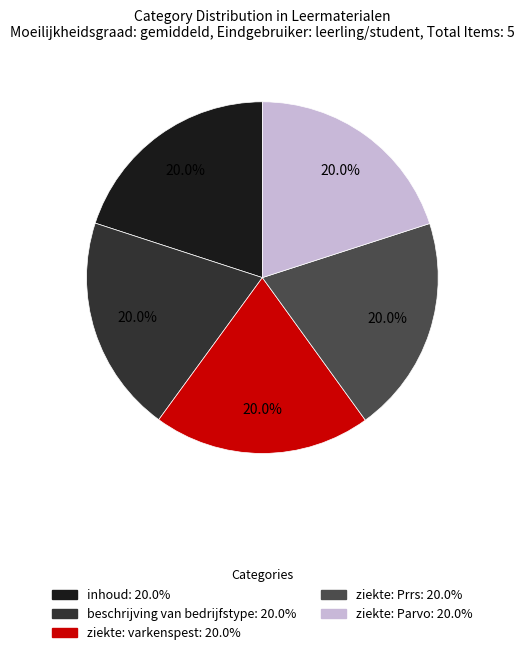

Is it true that ziekte: Prrs is 20% of the pie?

True